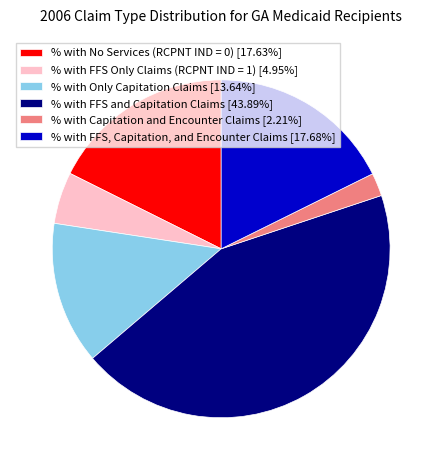

Is there any slice that represents more than half of the pie?

No